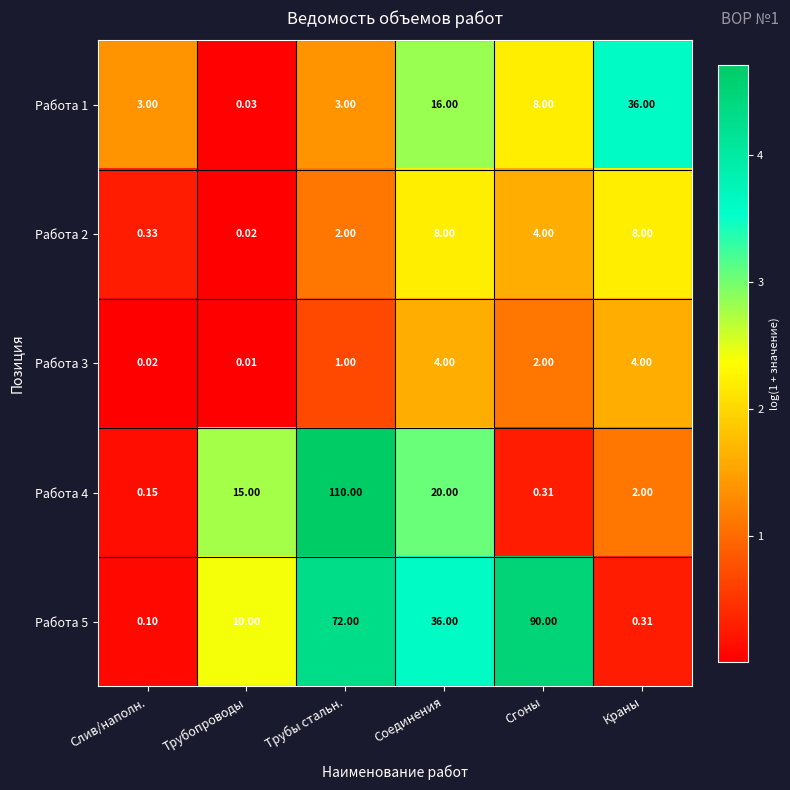

List the labels in order of Работа 5 value, smallest first.

Слив/наполн., Краны, Трубопроводы, Соединения, Трубы стальн., Сгоны